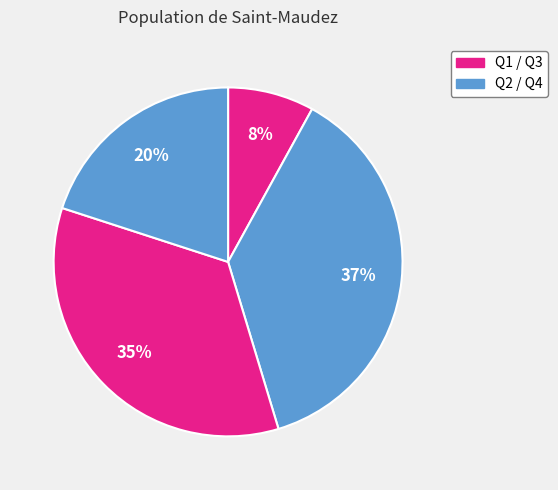

How many segments does this pie chart have?

4